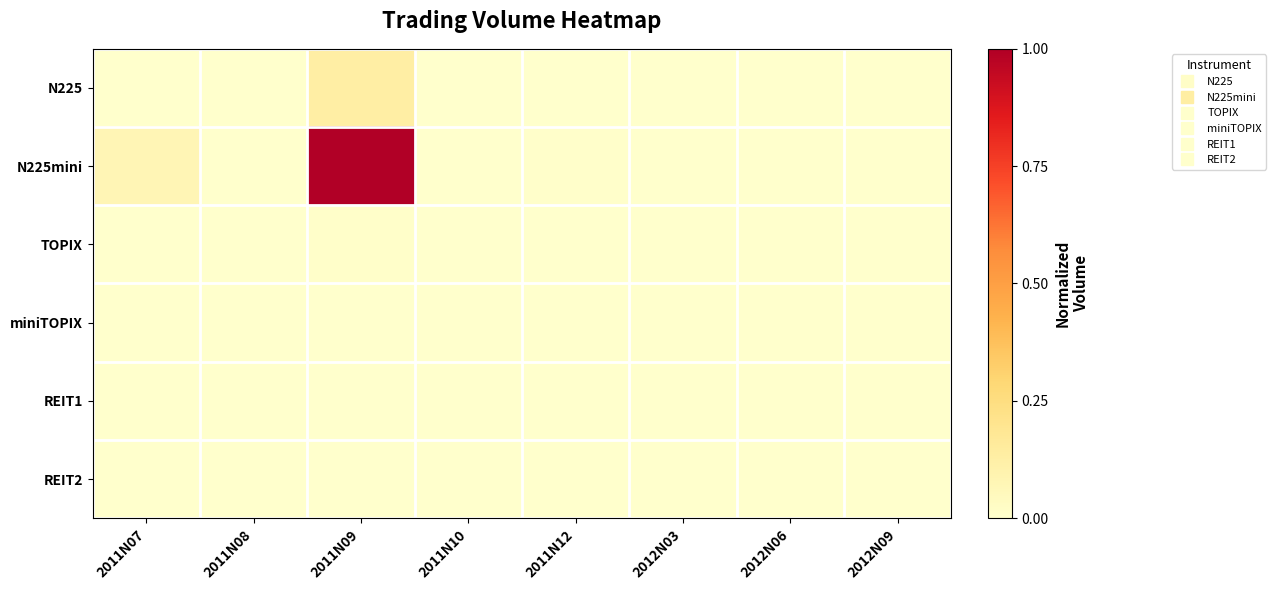

Count the number of data series in this chart.

6